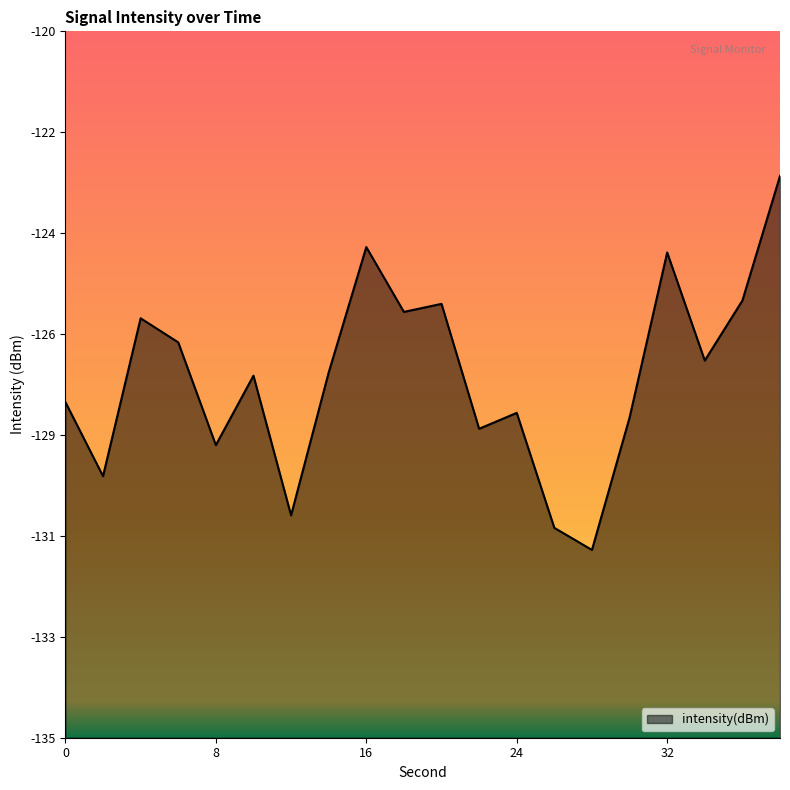

List the labels in order of value, largest first.

38, 16, 32, 36, 20, 18, 4, 6, 34, 14, 10, 0, 24, 30, 22, 8, 2, 12, 26, 28